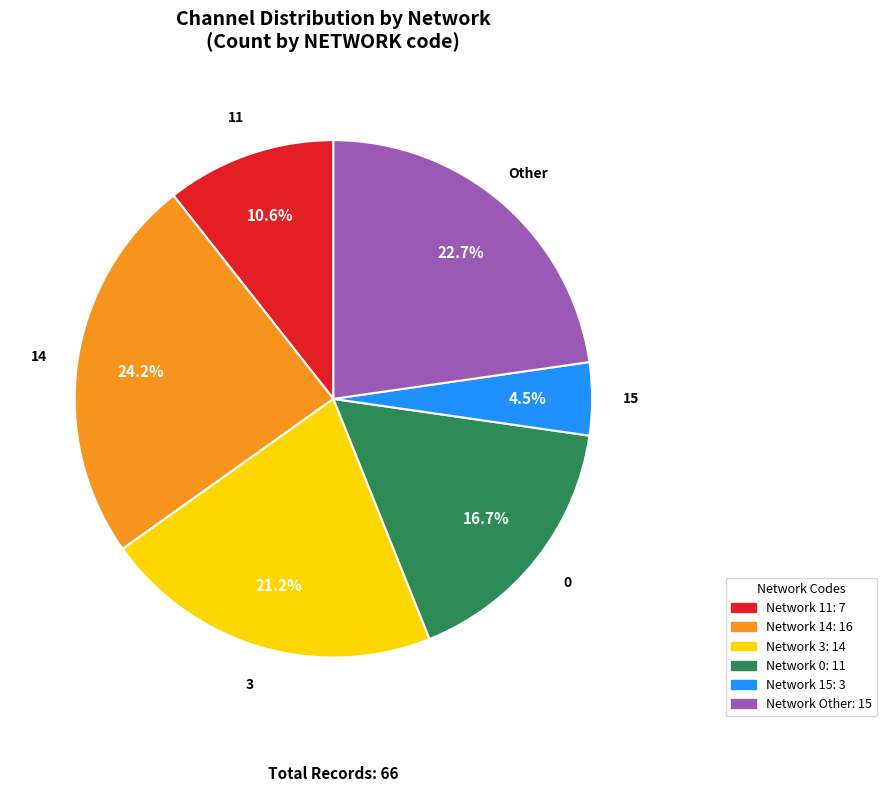

How much of the chart is everything except Other?

77.3%